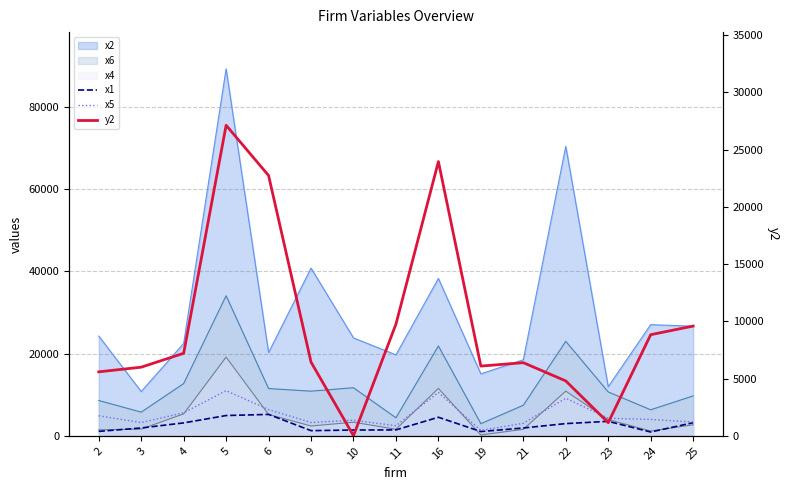

Where do x5 and y2 first cross each other?

9 and 10